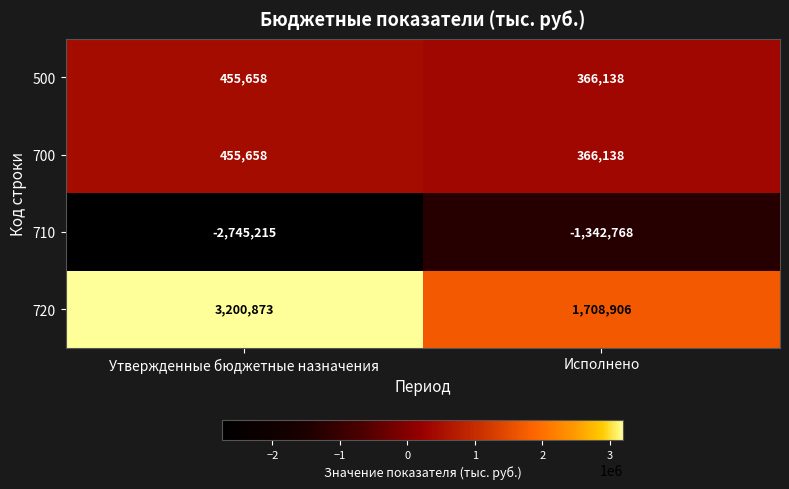

Reading left to right, transcribe all the data shown in this chart.

500: 455658	366138
700: 455658	366138
710: -2745215	-1342768
720: 3200873	1708906